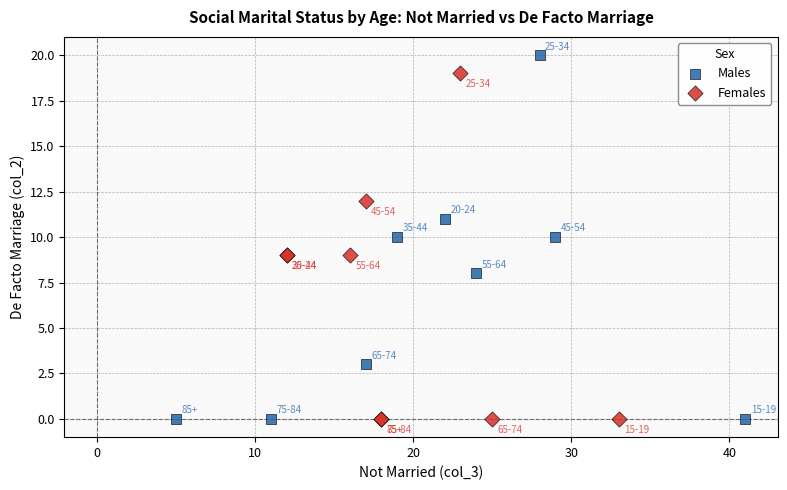

Which series has the largest Y range (max minus min)?

Males